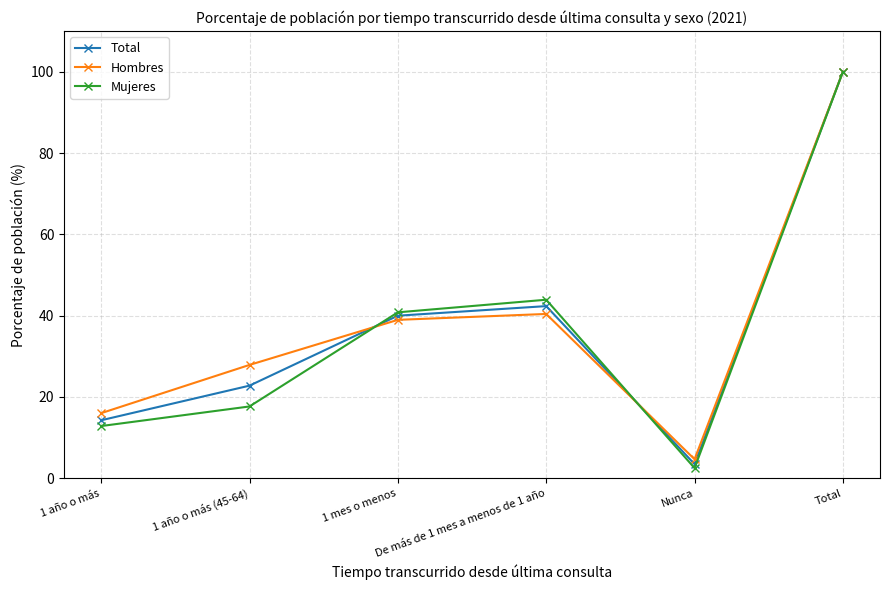

Between 1 año o más and Total, which series saw the biggest shift?

Mujeres